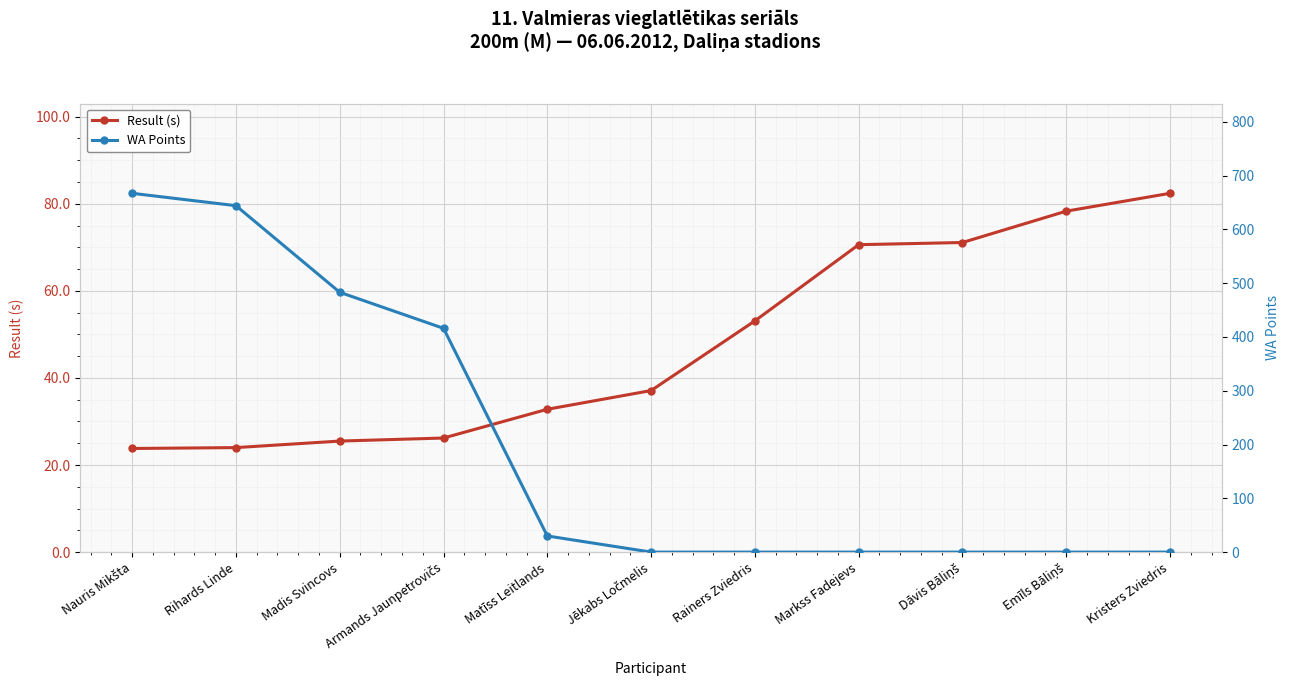

What is the spread (max minus min) of values at Rihards Linde?

620.0